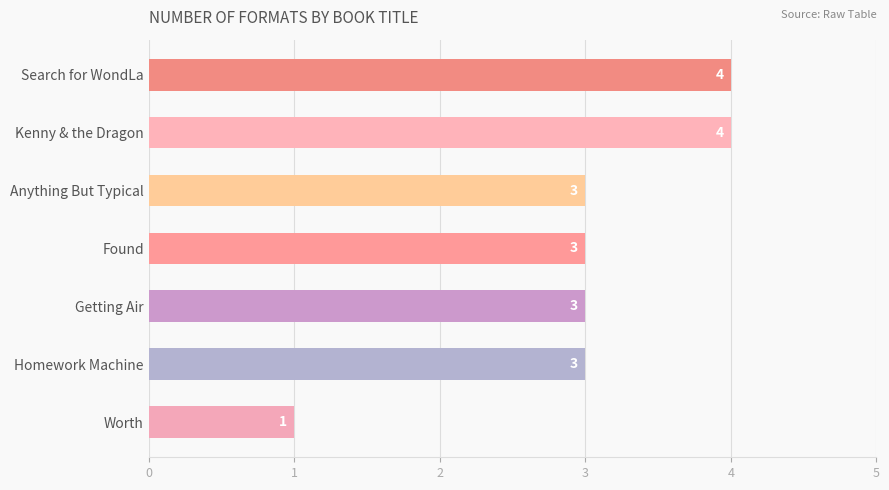

The value at Getting Air is 3. True or false?

True